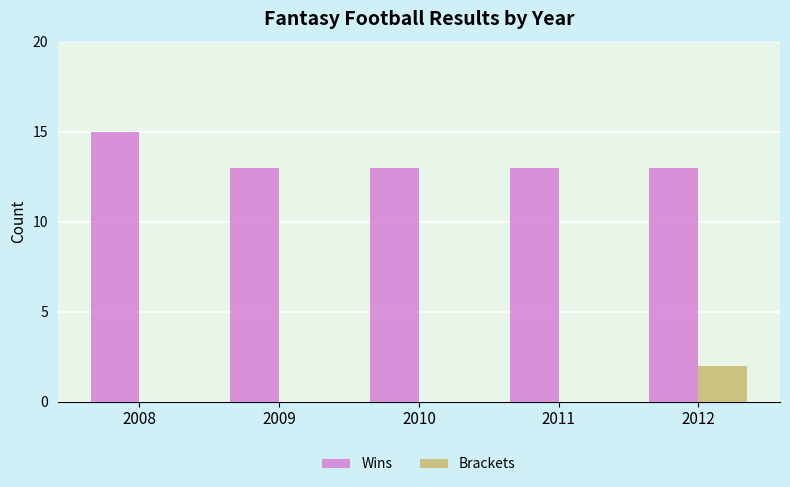

True or false: Wins has a value of 19 at 2012.

False